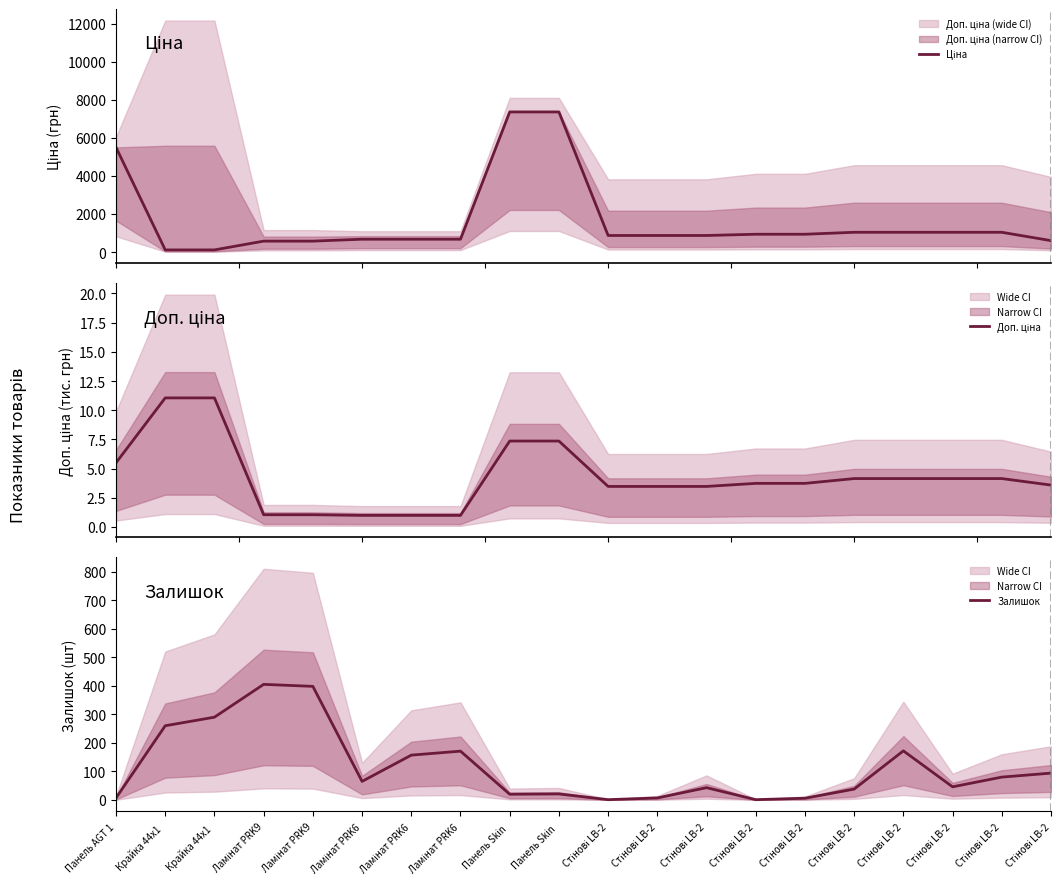

The value of Ціна at Ламінат PRK6 is 987.5. True or false?

False